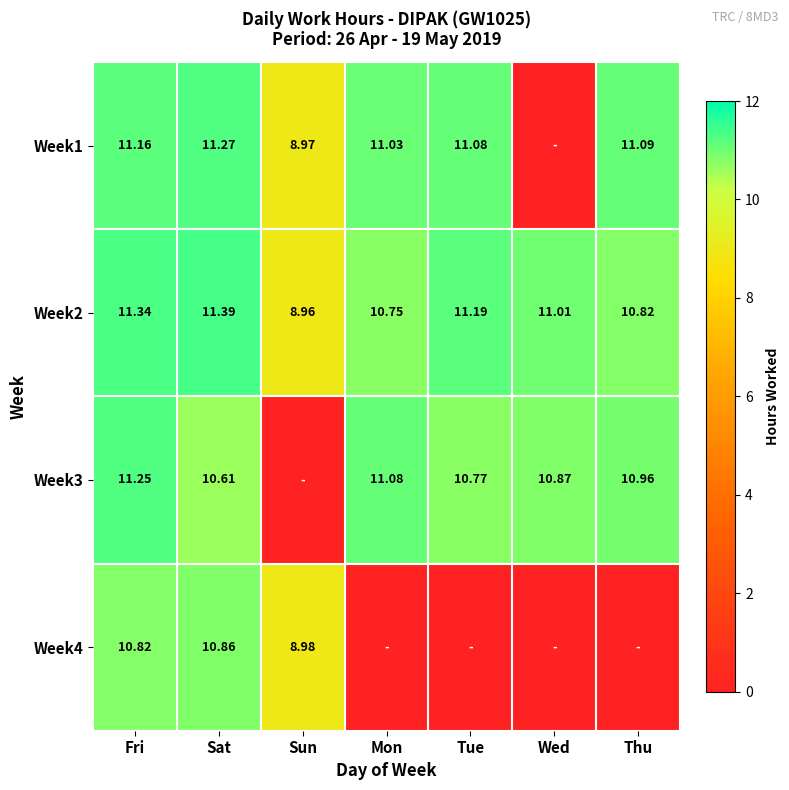

What is the sum of the Week4 values at Sun and Fri?

19.8